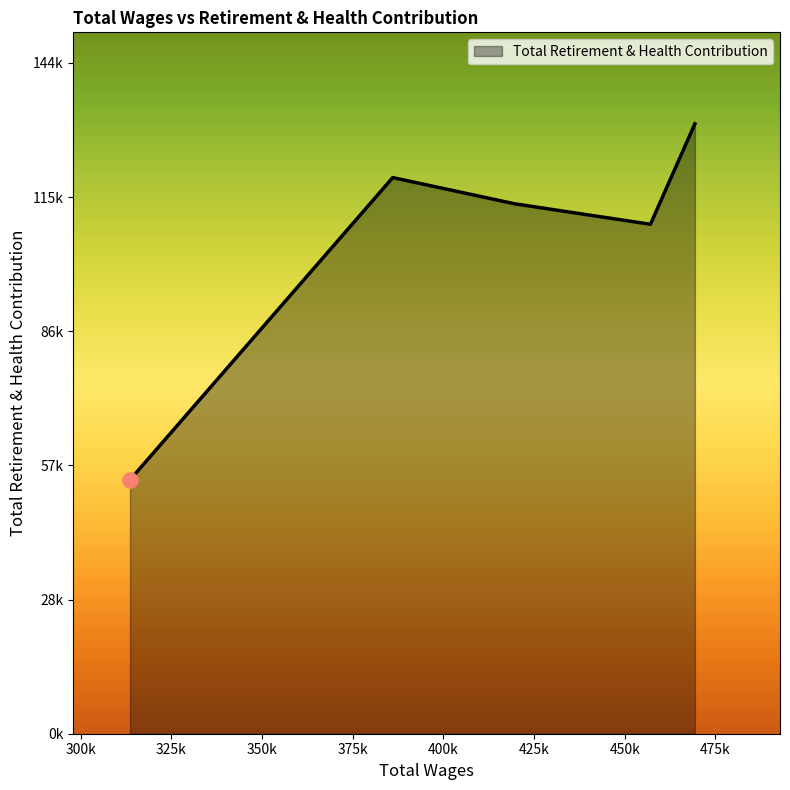

Is this an area chart (filled region under the line)?

Yes